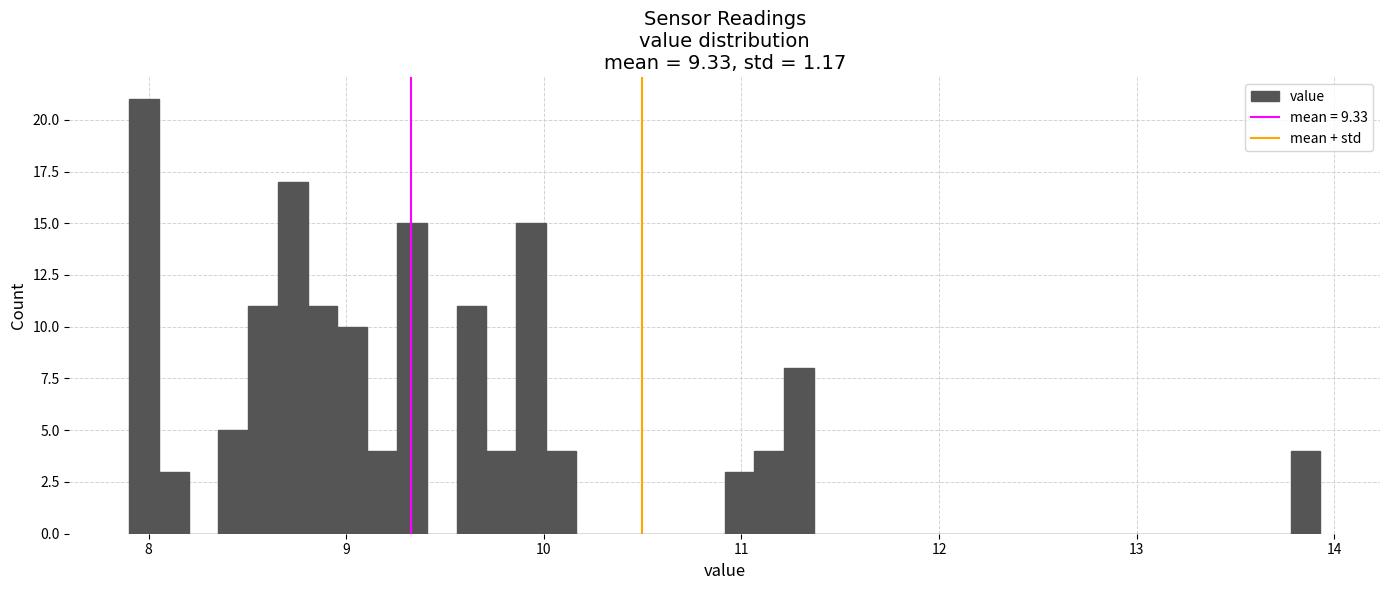

Around what value on the x-axis is the tallest bar? Give the approximate position of its centre, as read against the axis.

8.0